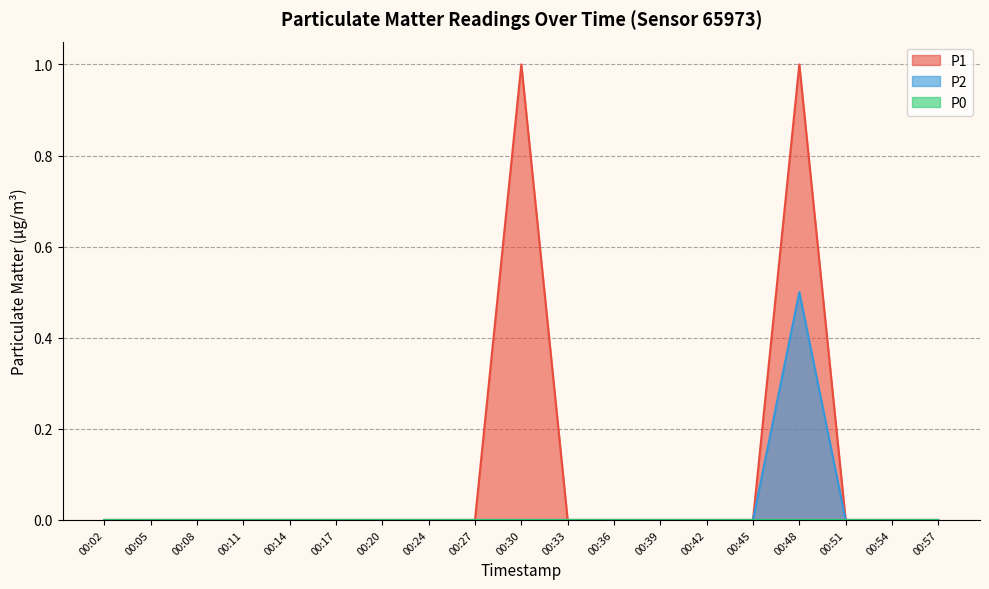

True or false: P1 has more than 0 points higher than both neighbors.

True